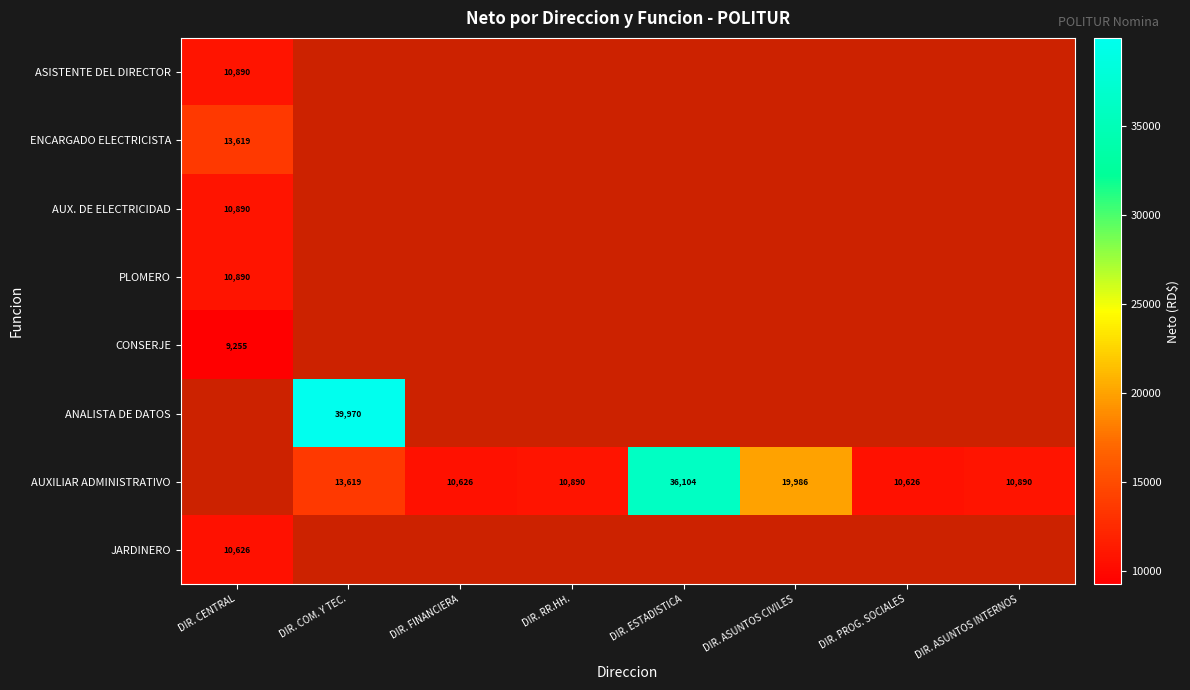

The value of AUXILIAR ADMINISTRATIVO at DIR. ASUNTOS CIVILES is 11239.7. True or false?

False